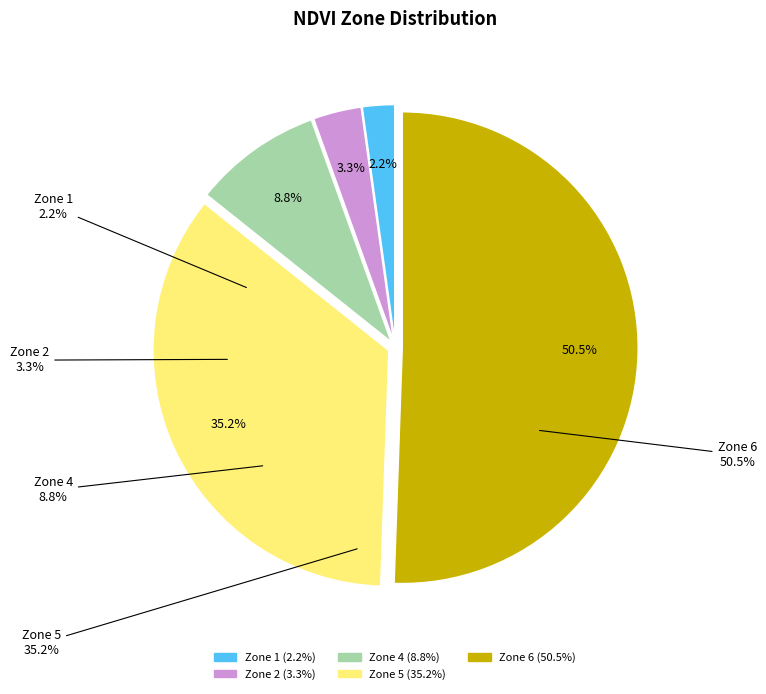

To the nearest percent, what is the difference between the Zone 2 and Zone 6 slice percentages?

47%